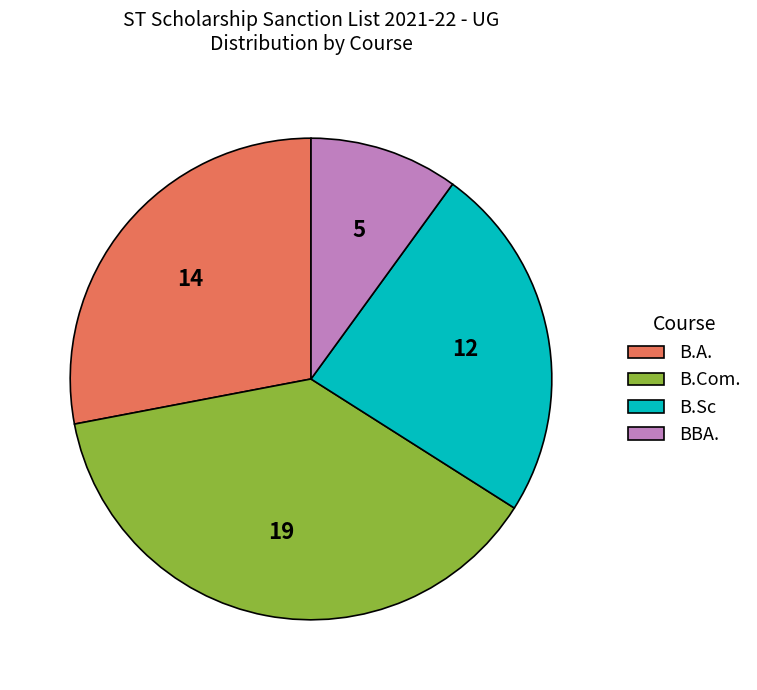

Between B.Sc and BBA., which is larger?

B.Sc